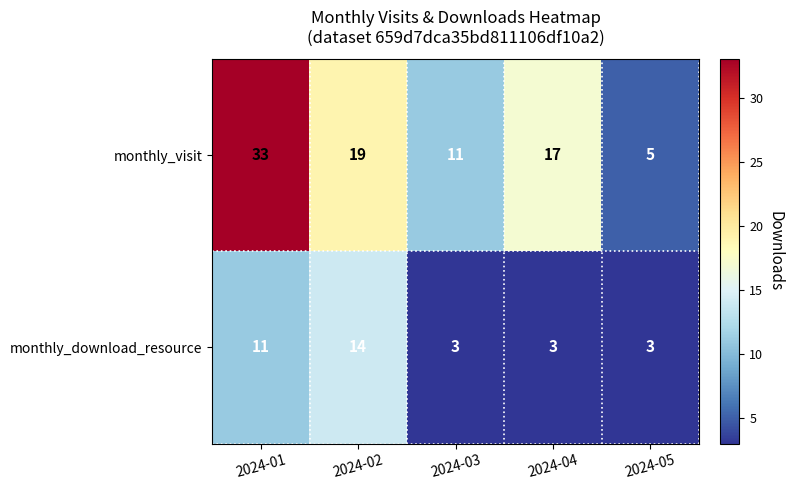

Rank the series at 2024-01 from lowest to highest value.

monthly_download_resource, monthly_visit